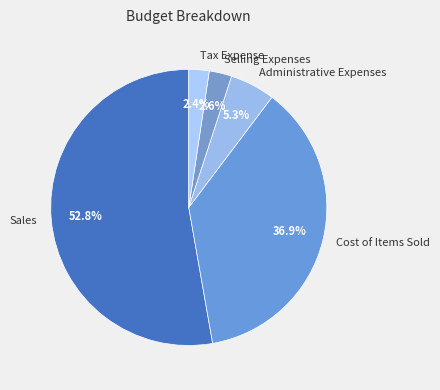

How many slices are in this pie chart?

5